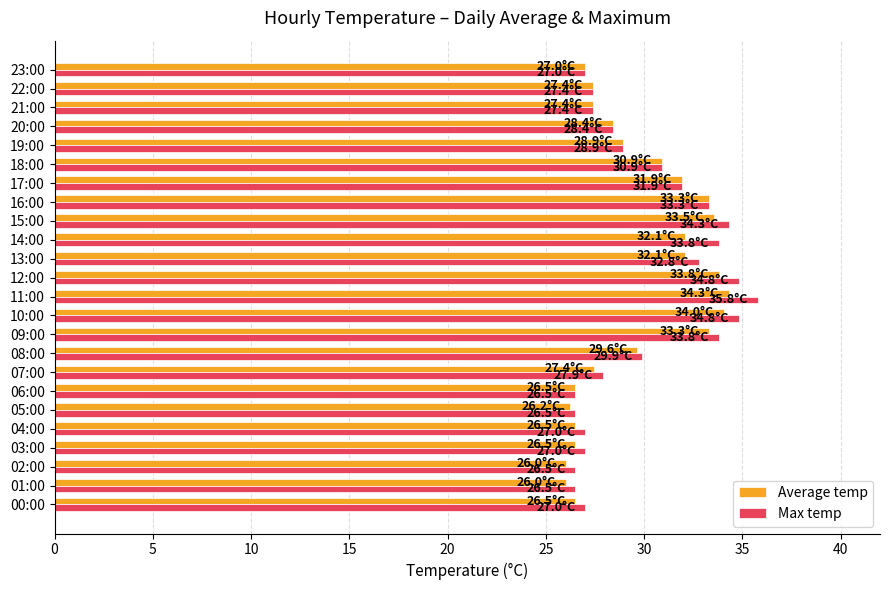

How many values in the Average temp series are below 28?

11